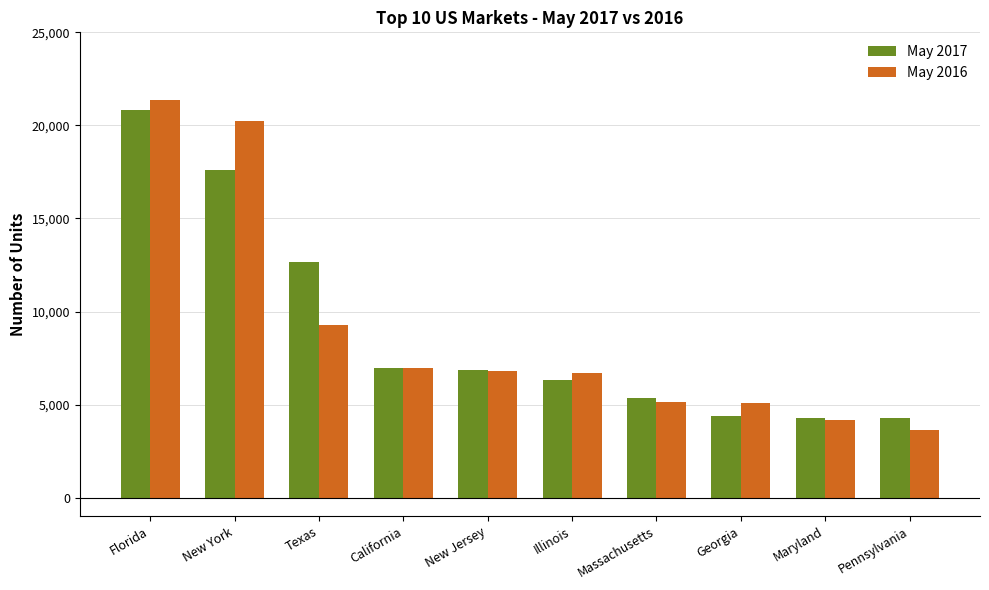

Is it true that May 2017 equals 3379 at California?

False